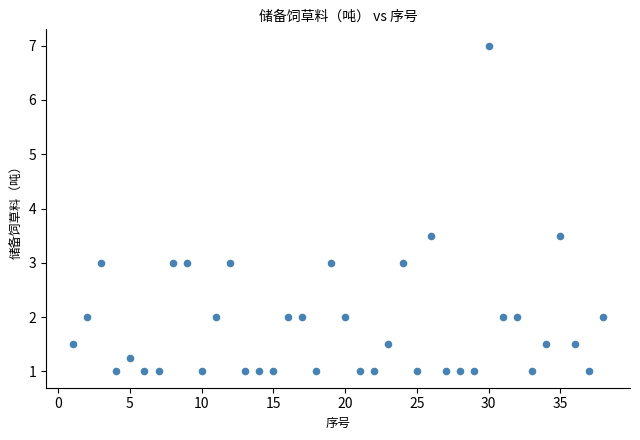

What is the range of X values (max minus min)?

37.0